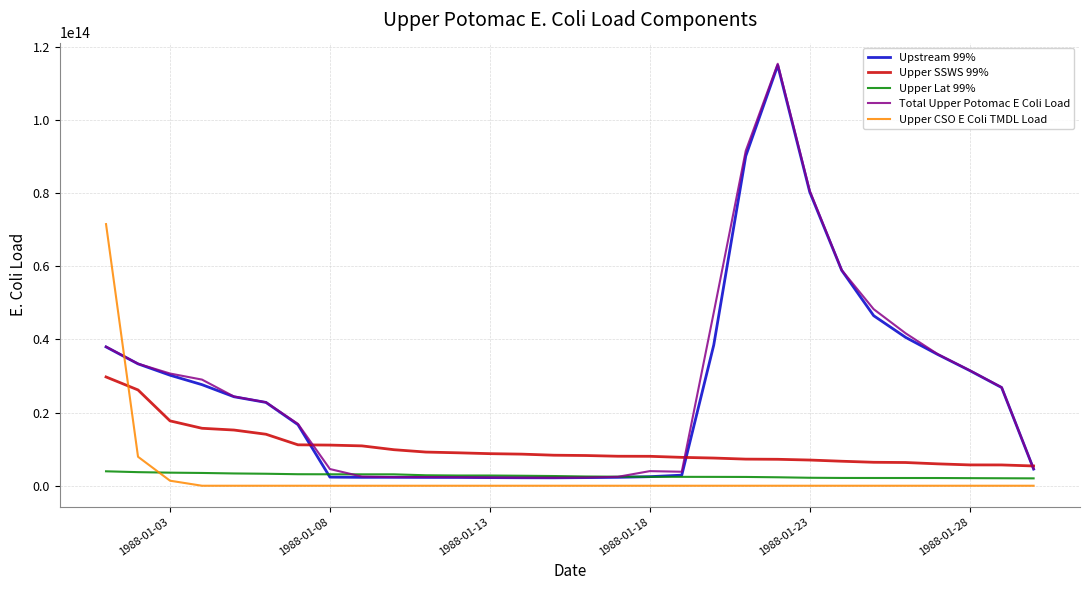

After their last crossing, which series has the higher values: Total Upper Potomac E Coli Load or Upper CSO E Coli TMDL Load?

Total Upper Potomac E Coli Load